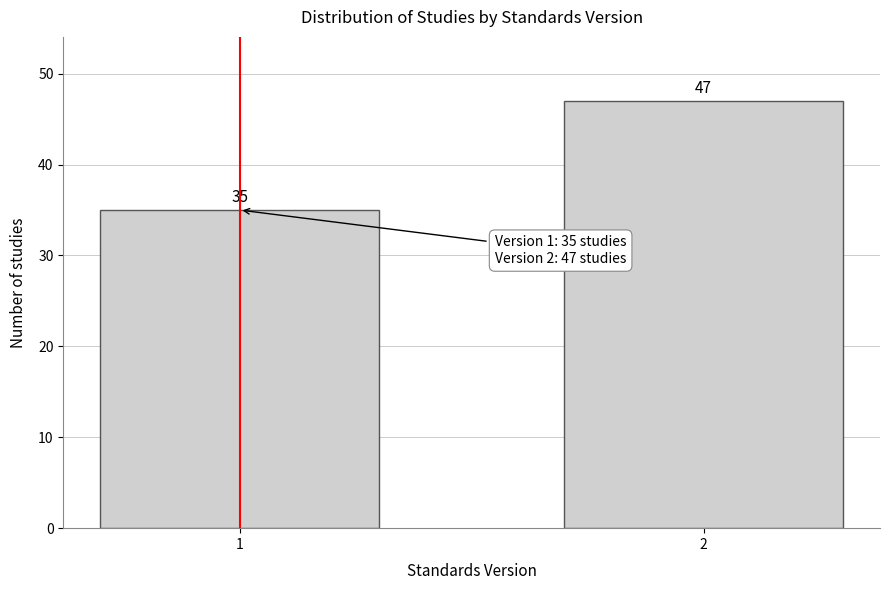

Reading left to right, list all the values displayed in this chart.

35	47